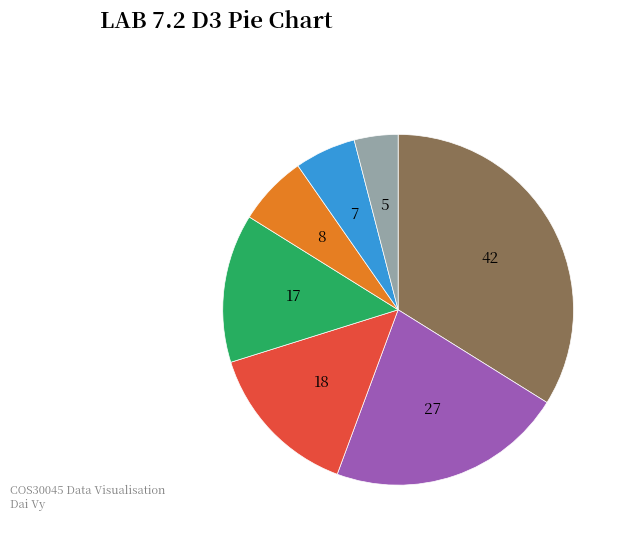

How many slices are in this pie chart?

7